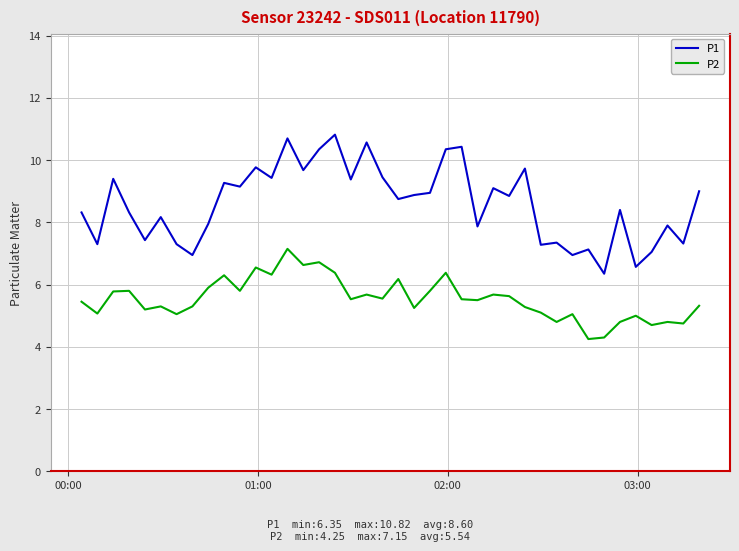

Which series has the widest spread of values?

P1